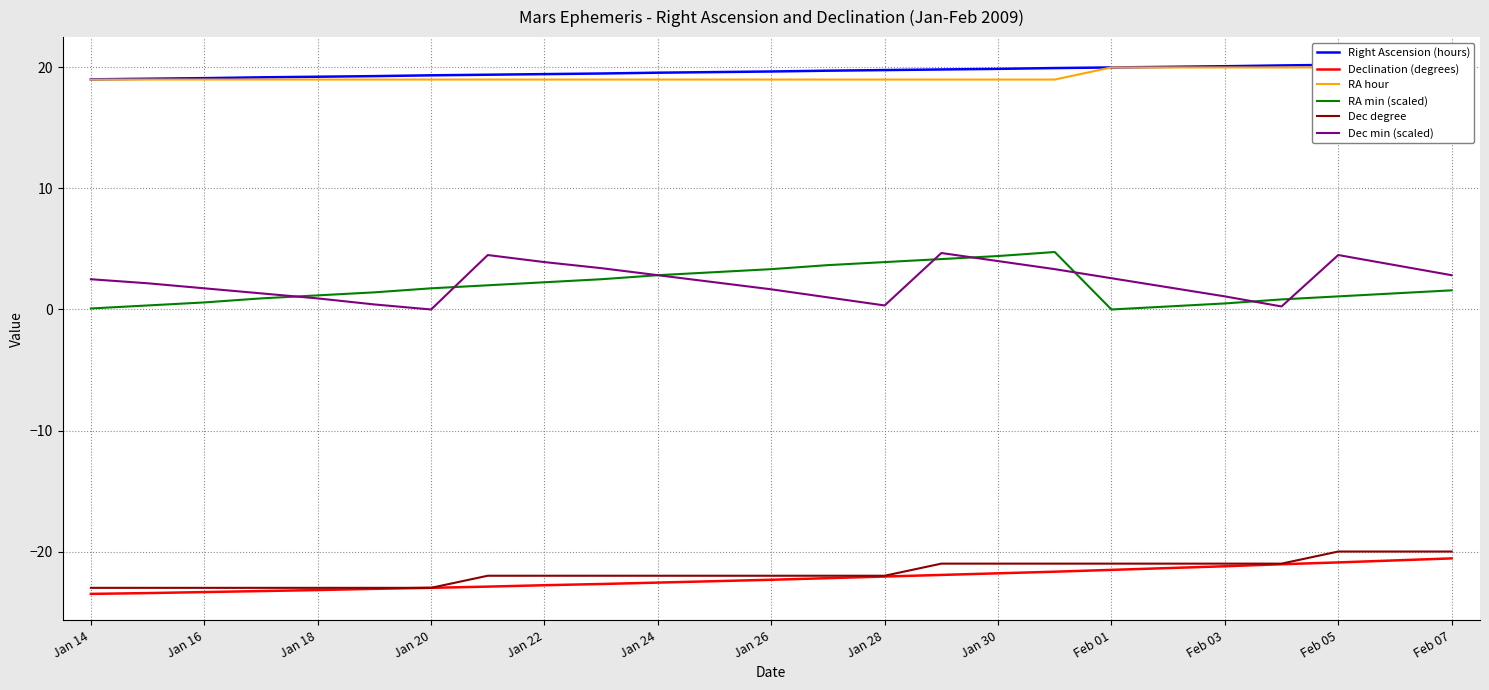

True or false: Declination (degrees) and Dec min (scaled) intersect in this chart.

False